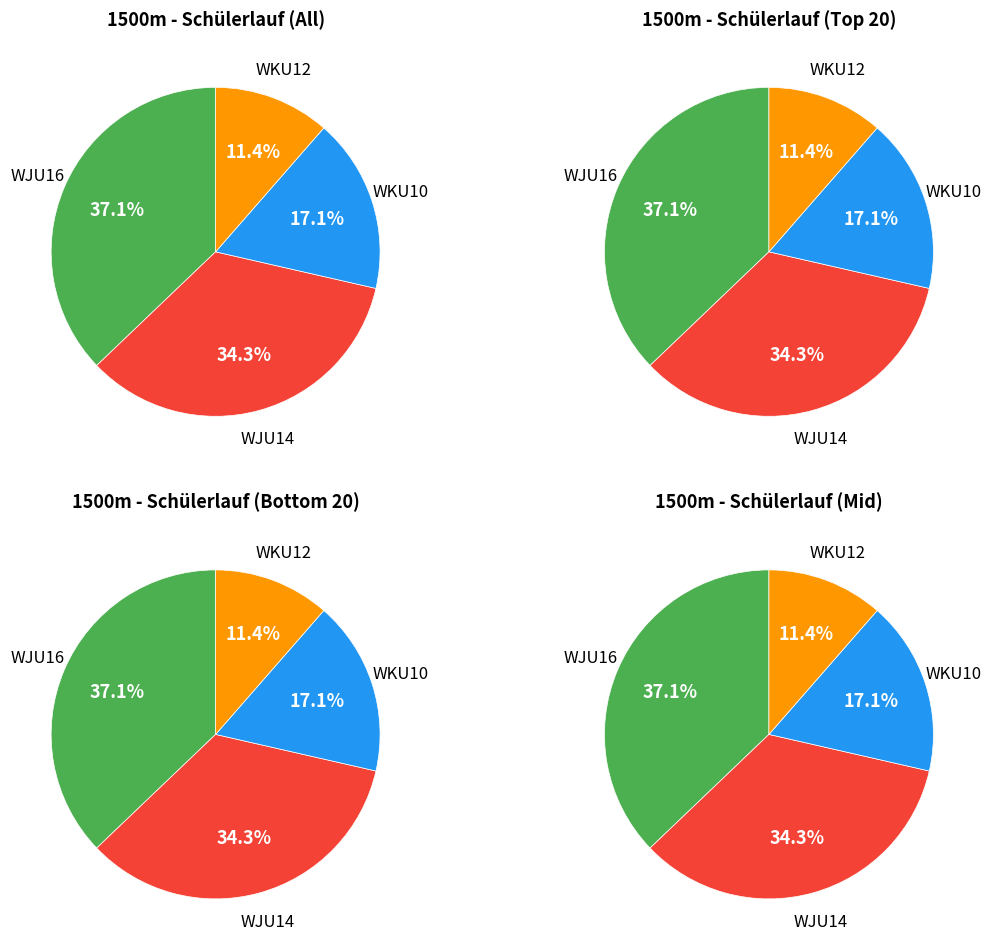

Count the number of slices in the pie.

4